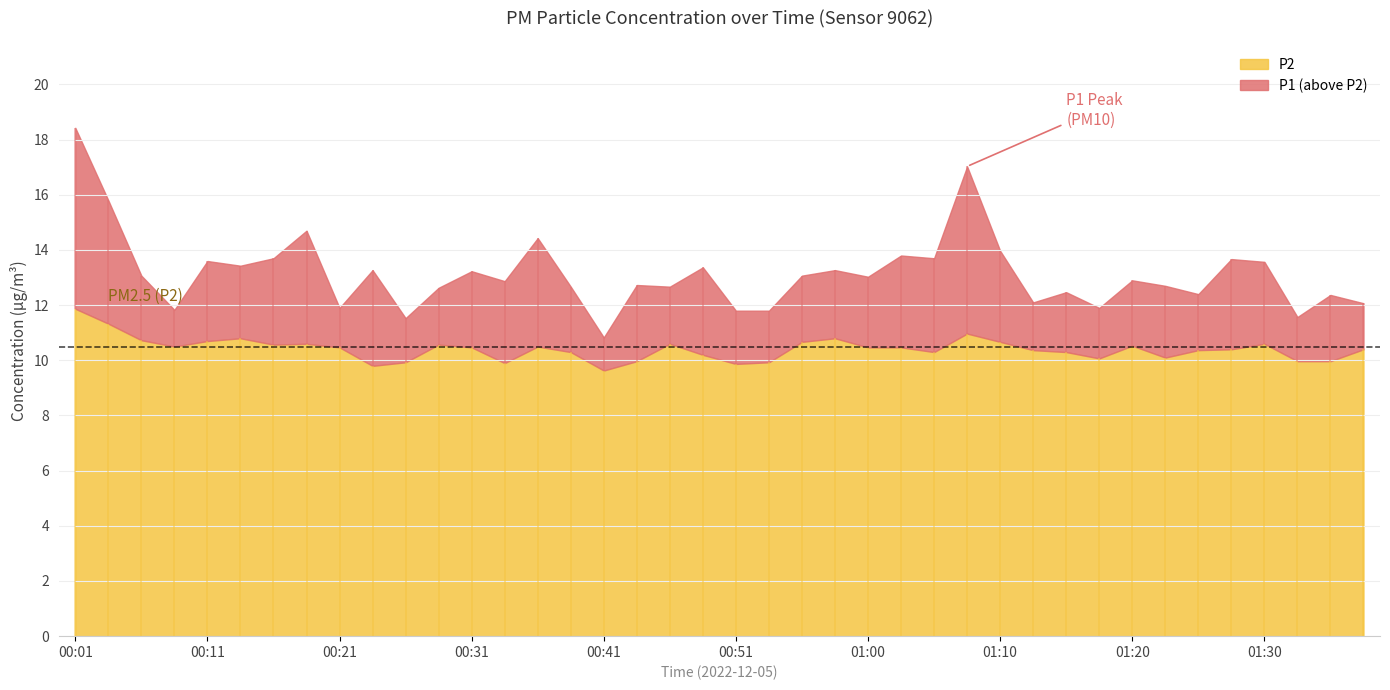

Does the chart have visible grid lines?

Yes